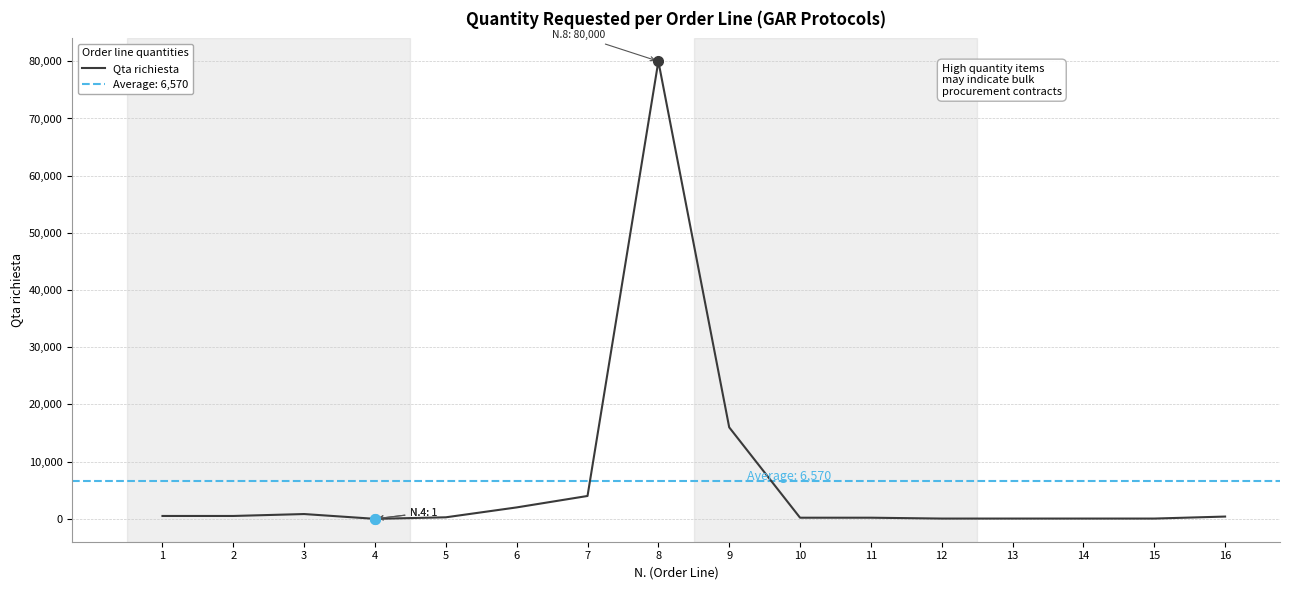

Reading left to right, extract all data points from this chart.

1=504	2=504	3=840	4=1	5=270	6=2000	7=4000	8=80000	9=16000	10=200	11=200	12=50	13=50	14=50	15=50	16=400